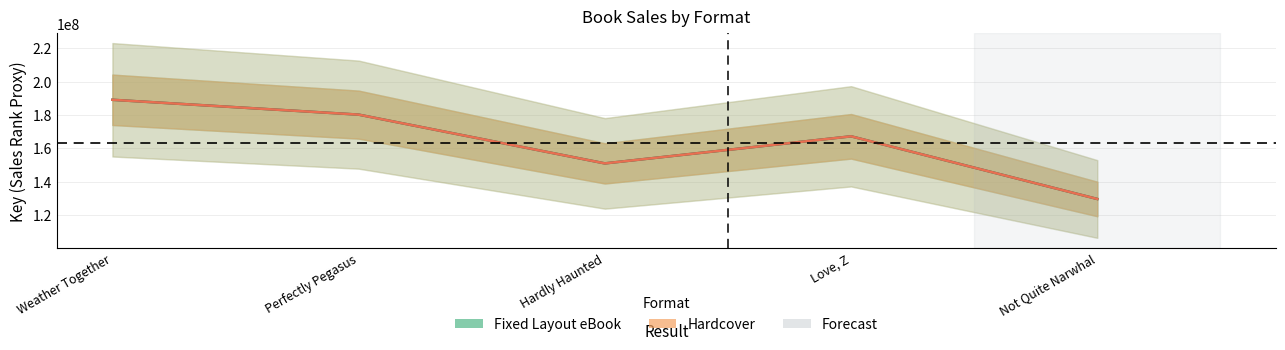

True or false: Hardcover and Fixed Layout eBook cross at least once.

False